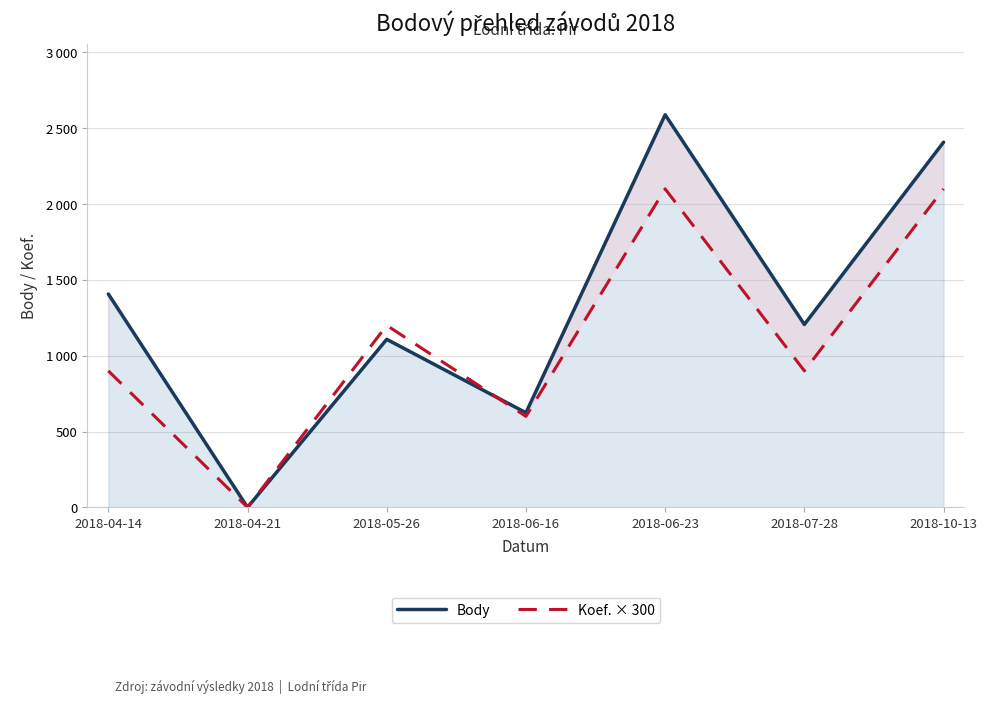

What is the label of the 3rd point from the right?

2018-06-23